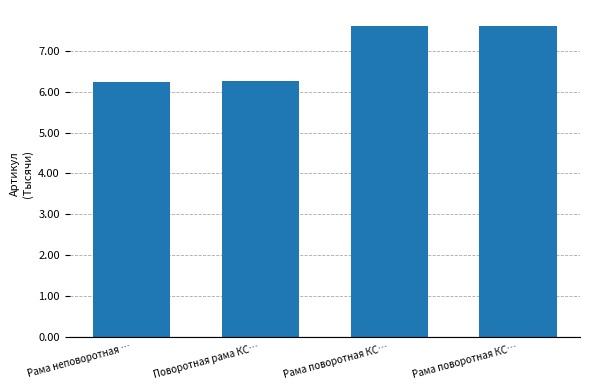

Reading left to right, what are all the values shown in this chart?

Рама неповоротная …=6236	Поворотная рама КС…=6247	Рама поворотная КС…=7610	Рама поворотная КС…=7609